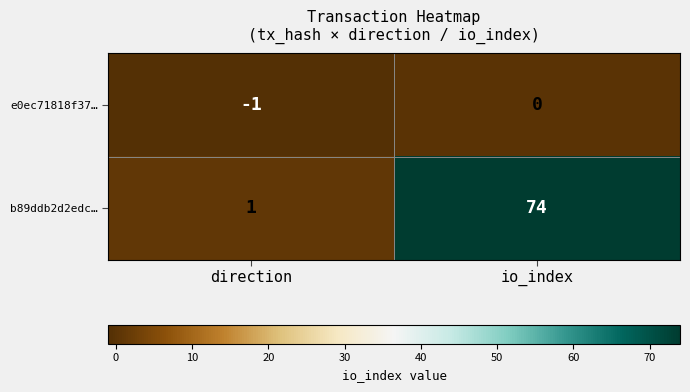

What is the average value of the b89ddb2d2edc… series?

38